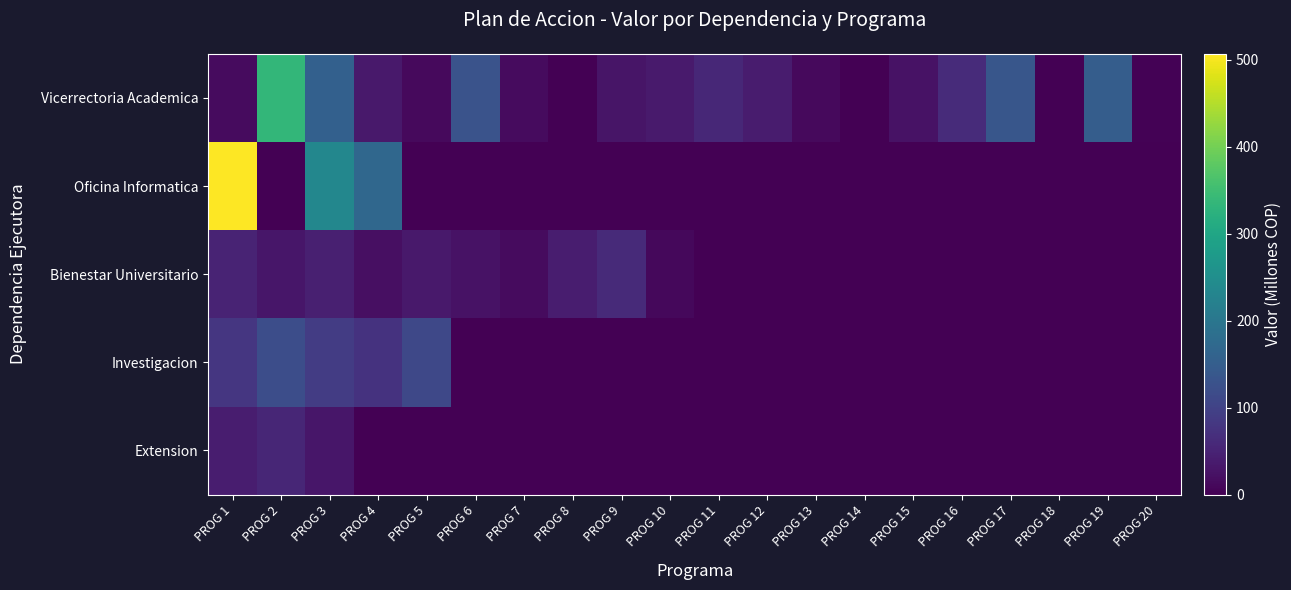

At PROG 20, list the series in order from largest to smallest.

Vicerrectoria Academica, Oficina Informatica, Bienestar Universitario, Investigacion, Extension